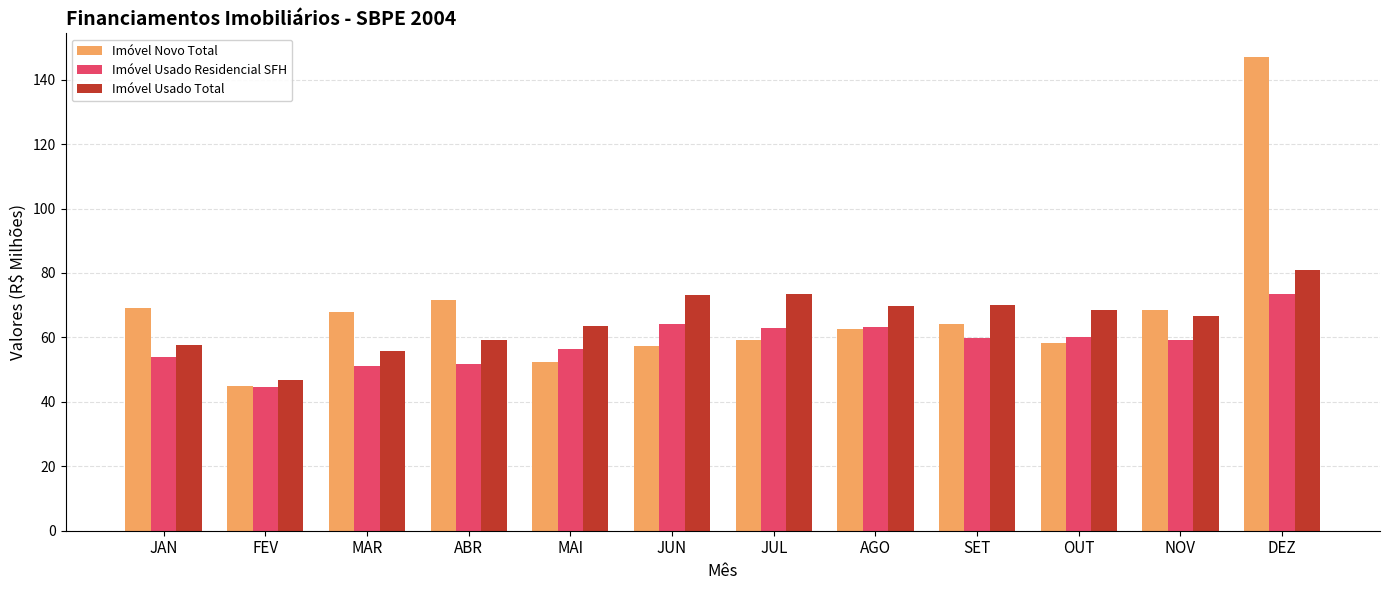

What are all the series names shown in the legend?

Imóvel Novo Total, Imóvel Usado Residencial SFH, Imóvel Usado Total